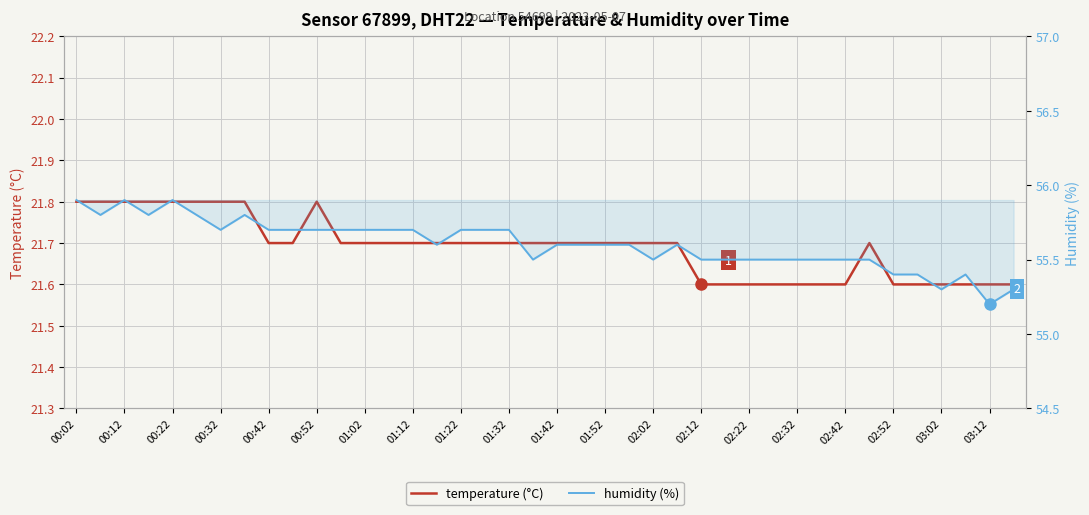

Is this an area chart (filled region under the line)?

No